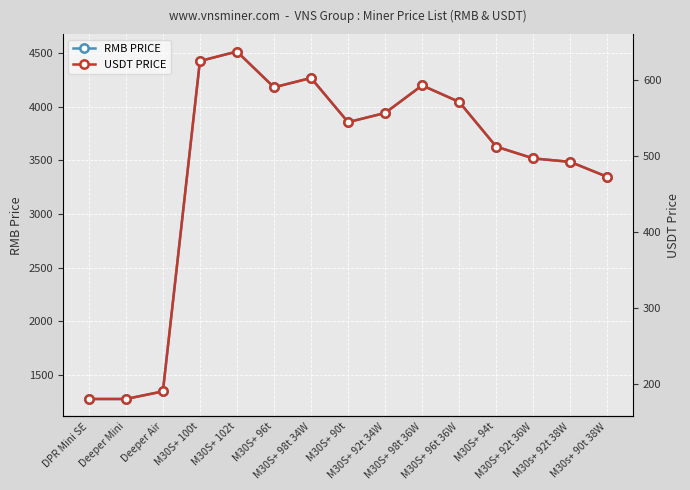

True or false: RMB PRICE and USDT PRICE intersect in this chart.

False